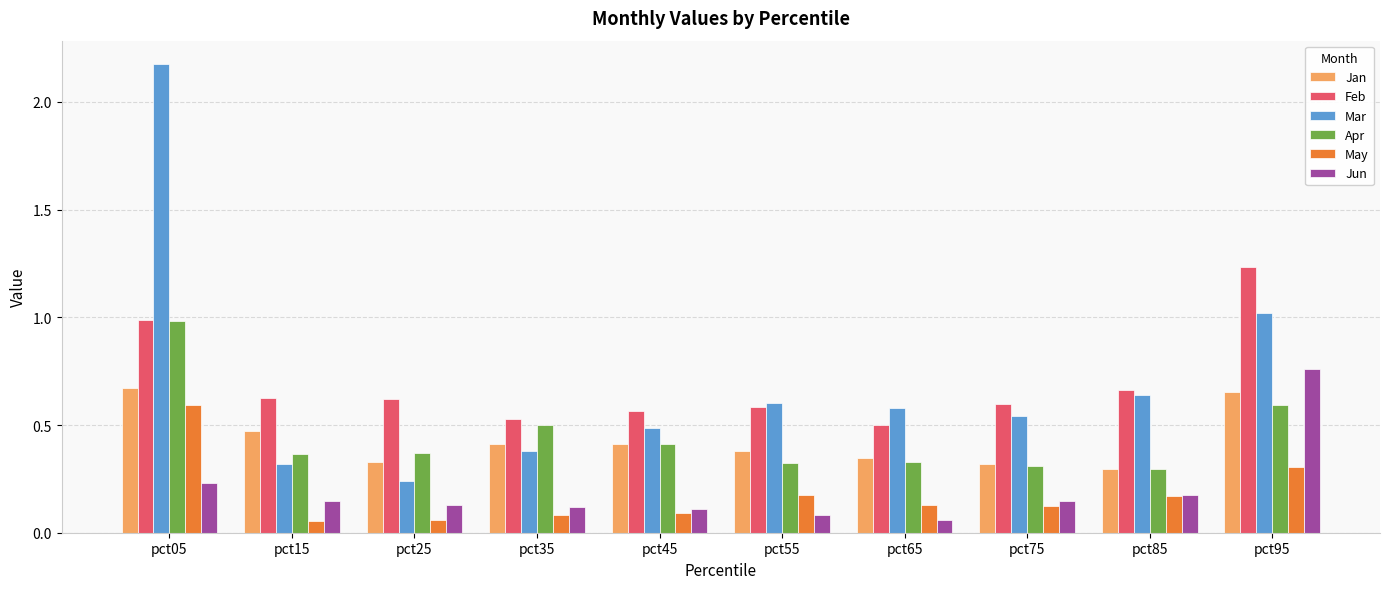

The Jan series shows 0.3 at pct75. True or false?

True